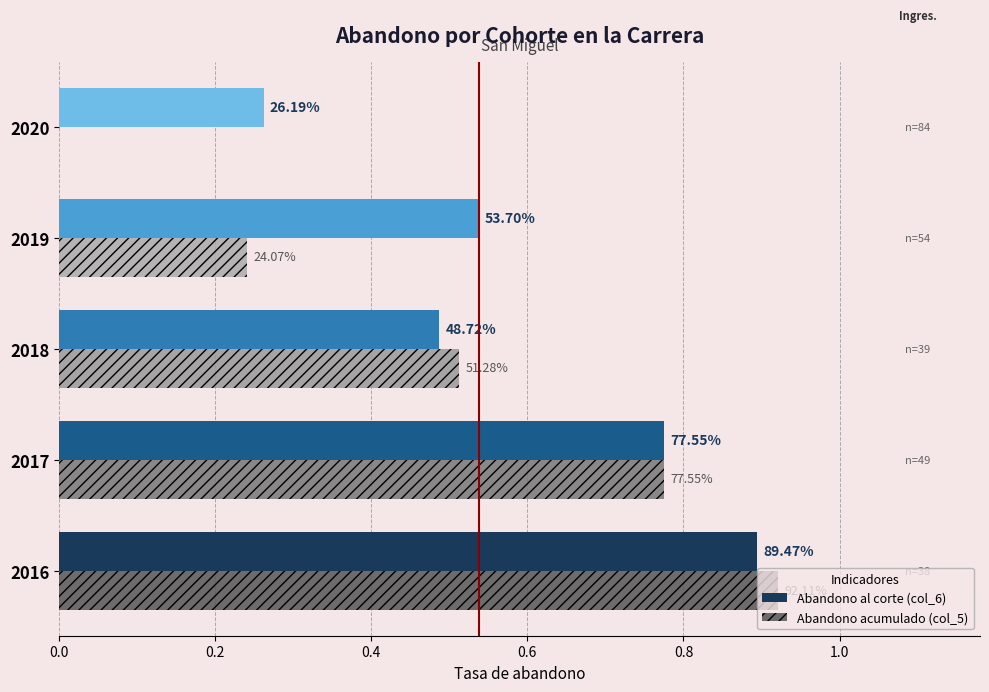

What are all the series names shown in the legend?

Abandono al corte (col_6), Abandono acumulado (col_5)